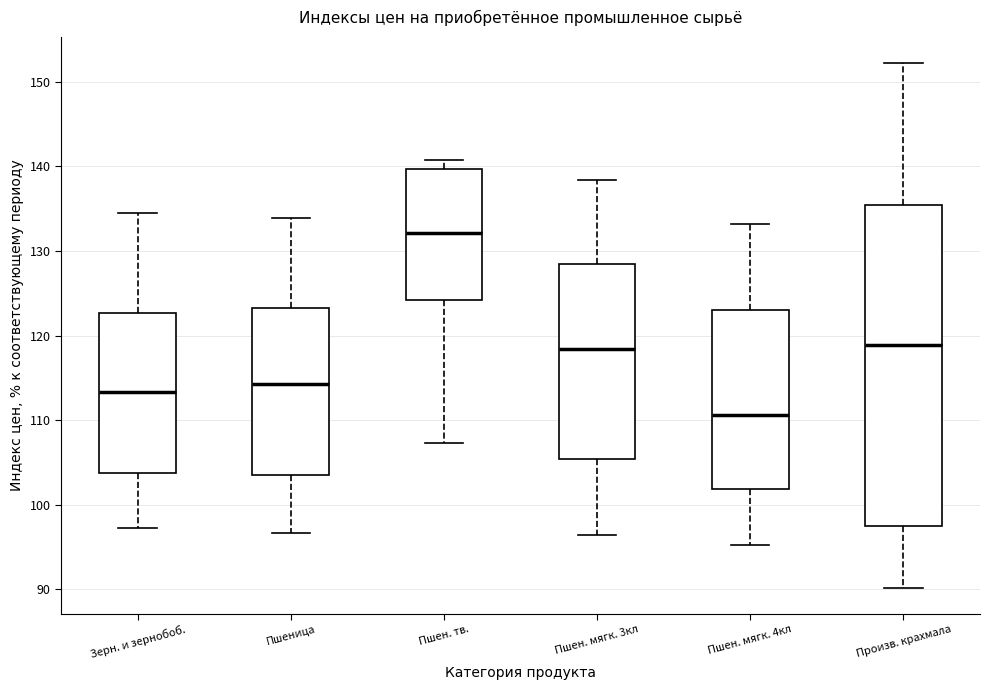

Which box is the tallest, from its lower edge to its upper edge?

Произв. крахмала